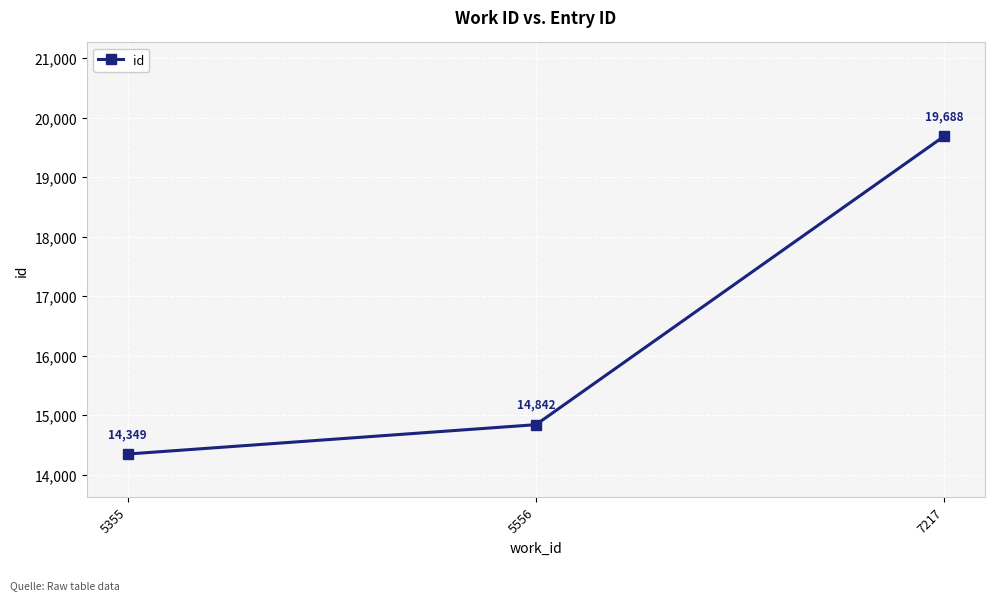

Reading left to right, what are all the values shown in this chart?

5355=14349	5556=14842	7217=19688